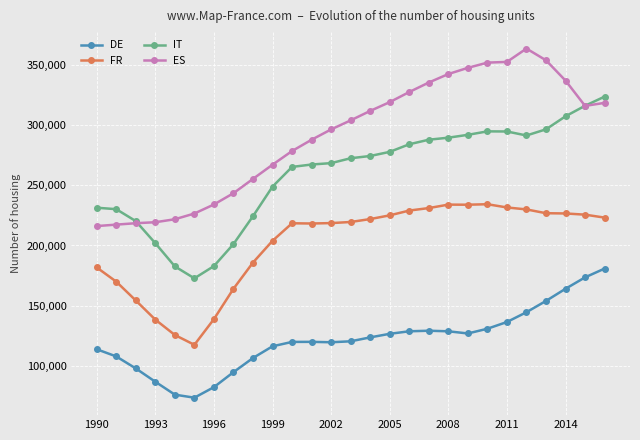

What are all the series names shown in the legend?

DE, FR, IT, ES